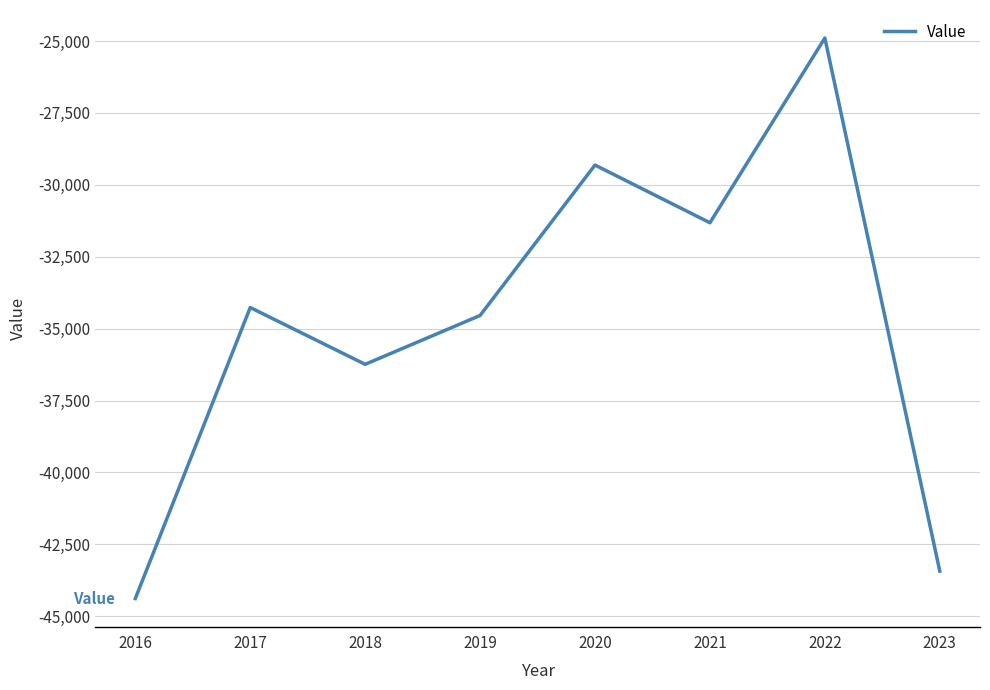

What is the difference between the values at 2020 and 2022?

4417